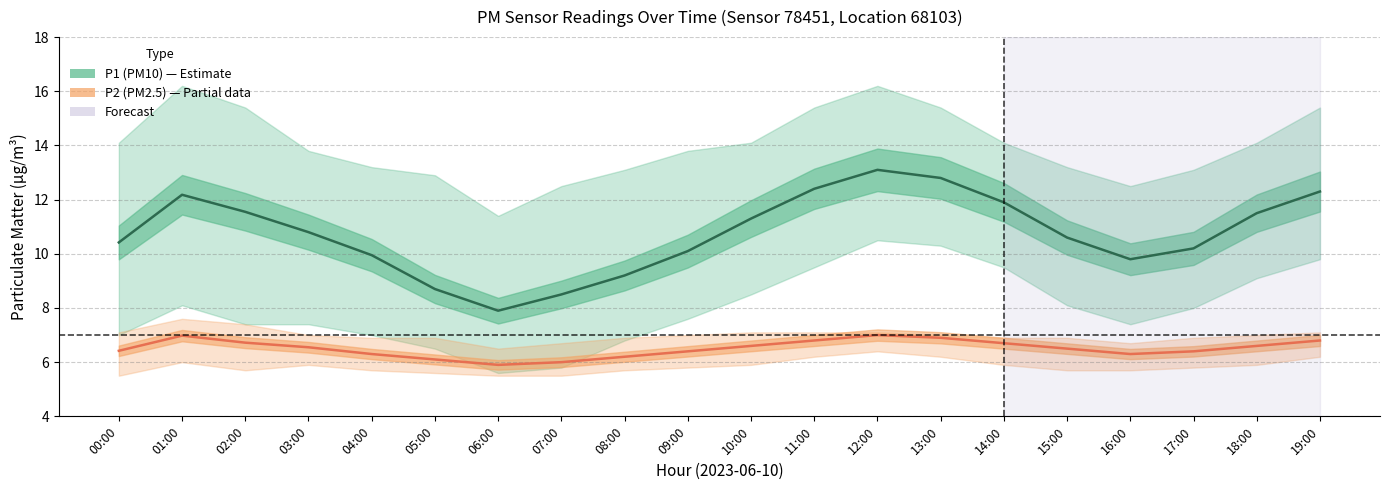

What value does the P2 (PM2.5) series have at 07:00?

6.0